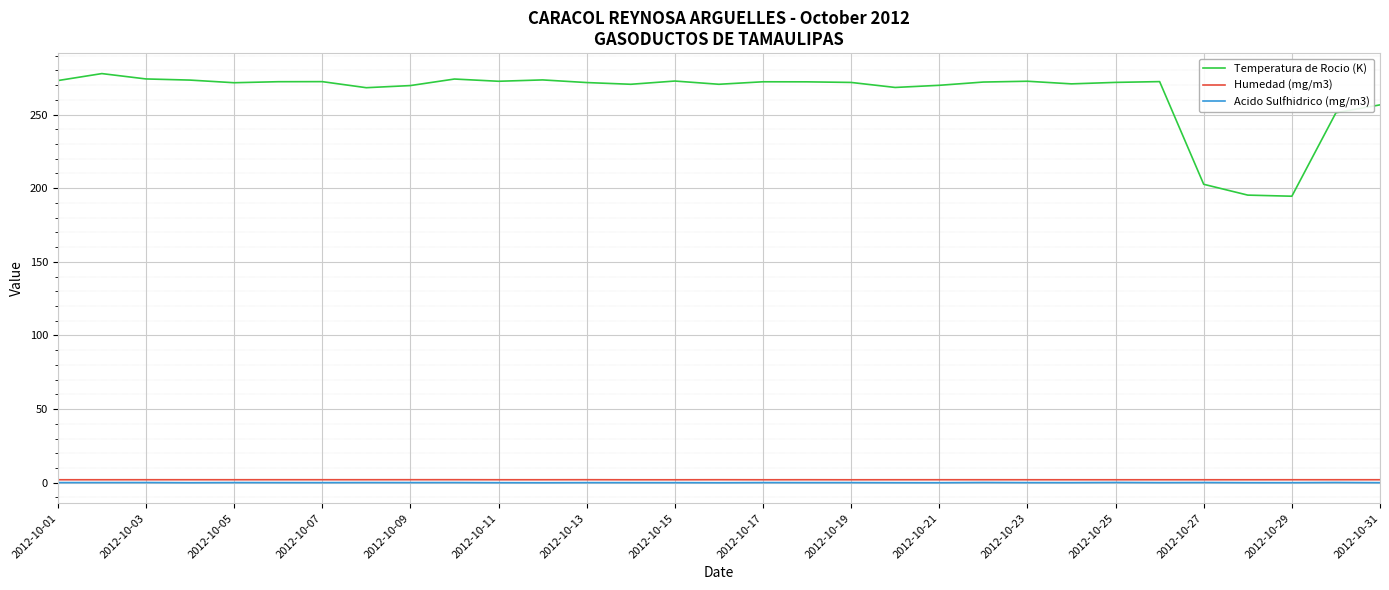

What is the highest value of the Temperatura de Rocio (K) series?

277.8